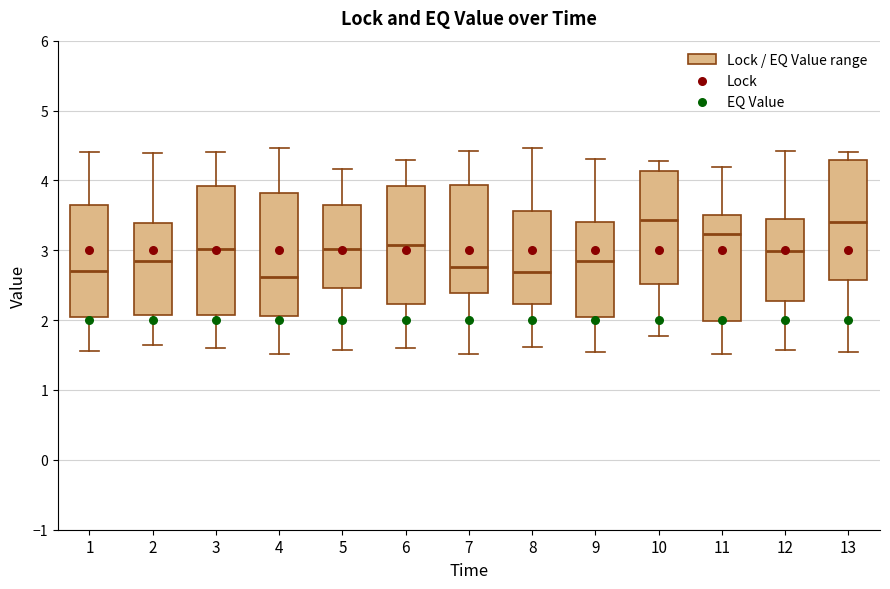

Reading left to right, read every box against the y-axis: the position of its median line, the range the box covers, and the ends of its whiskers. The values are not printed on the chart, so give them approximately, as read against the axis.

1: median 2.7, box 2.0 to 3.6, whiskers 1.6 to 4.4
2: median 2.8, box 2.1 to 3.4, whiskers 1.6 to 4.4
3: median 3.0, box 2.1 to 3.9, whiskers 1.6 to 4.4
4: median 2.6, box 2.1 to 3.8, whiskers 1.5 to 4.5
5: median 3.0, box 2.5 to 3.7, whiskers 1.6 to 4.2
6: median 3.1, box 2.2 to 3.9, whiskers 1.6 to 4.3
7: median 2.8, box 2.4 to 3.9, whiskers 1.5 to 4.4
8: median 2.7, box 2.2 to 3.6, whiskers 1.6 to 4.5
9: median 2.8, box 2.1 to 3.4, whiskers 1.5 to 4.3
10: median 3.4, box 2.5 to 4.1, whiskers 1.8 to 4.3
11: median 3.2, box 2.0 to 3.5, whiskers 1.5 to 4.2
12: median 3.0, box 2.3 to 3.4, whiskers 1.6 to 4.4
13: median 3.4, box 2.6 to 4.3, whiskers 1.5 to 4.4